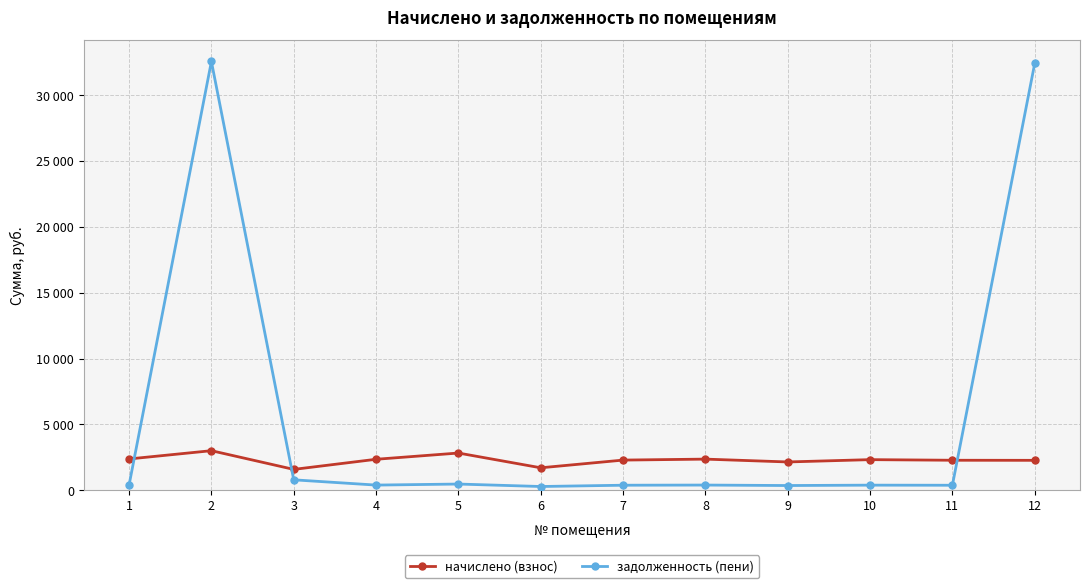

Where is the first local minimum for задолженность (пени)?

4